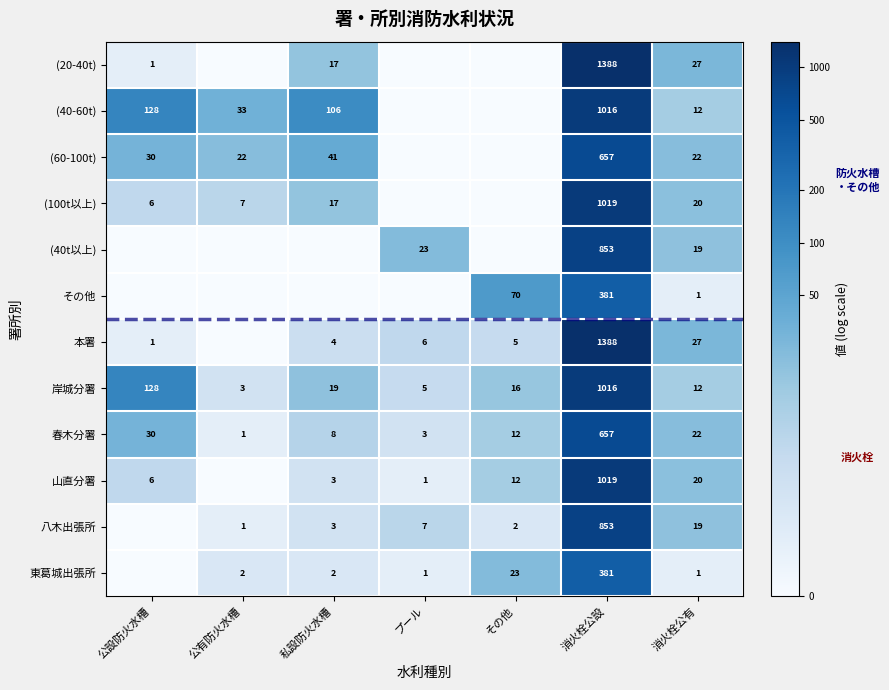

Is it true that その他 equals 70 at その他?

True